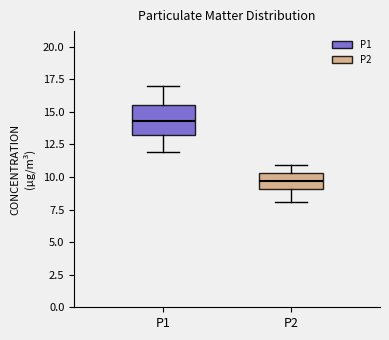

Reading left to right, transcribe this box plot: for each box, give where its median line is, the range the box spans, and where its two whiskers end, as read against the y-axis. The values are not printed on the chart, so give them approximately, as read against the axis.

P1: median 14.5, box 13.0 to 15.5, whiskers 12.0 to 17.0
P2: median 9.5, box 9.0 to 10.5, whiskers 8.0 to 11.0